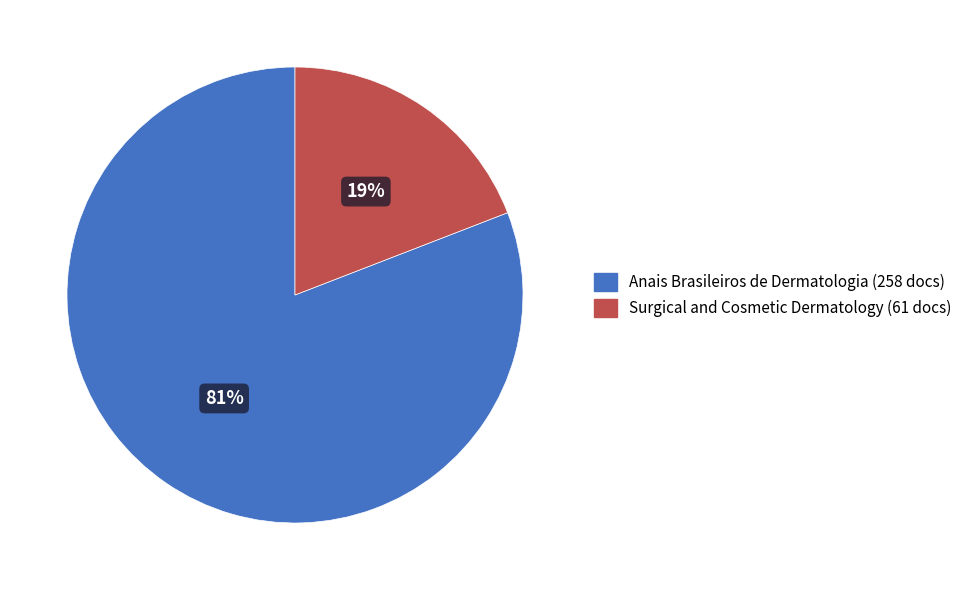

The Surgical and Cosmetic Dermatology (61 docs) slice represents 19% of the pie. True or false?

True